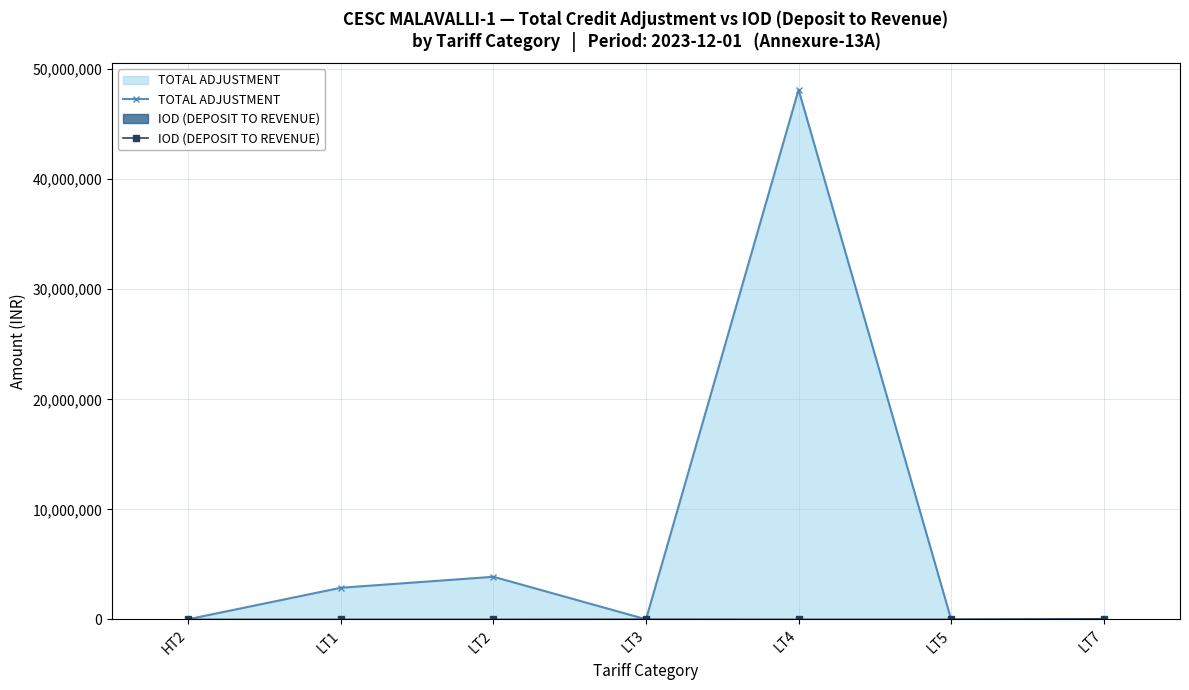

At which category does IOD (DEPOSIT TO REVENUE) reach its first local peak?

LT3